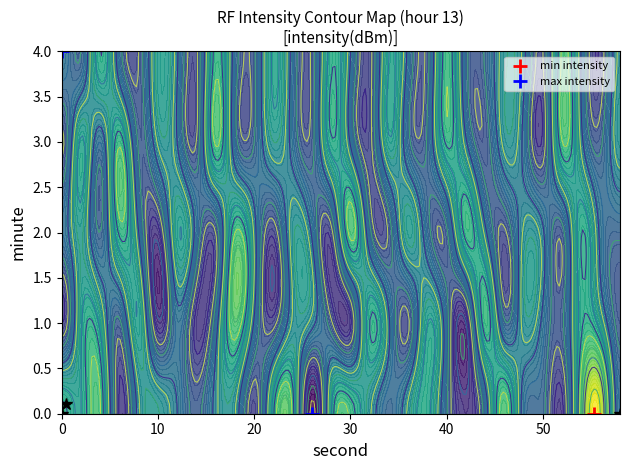

The 1 series shows -46.4 at 2. True or false?

False